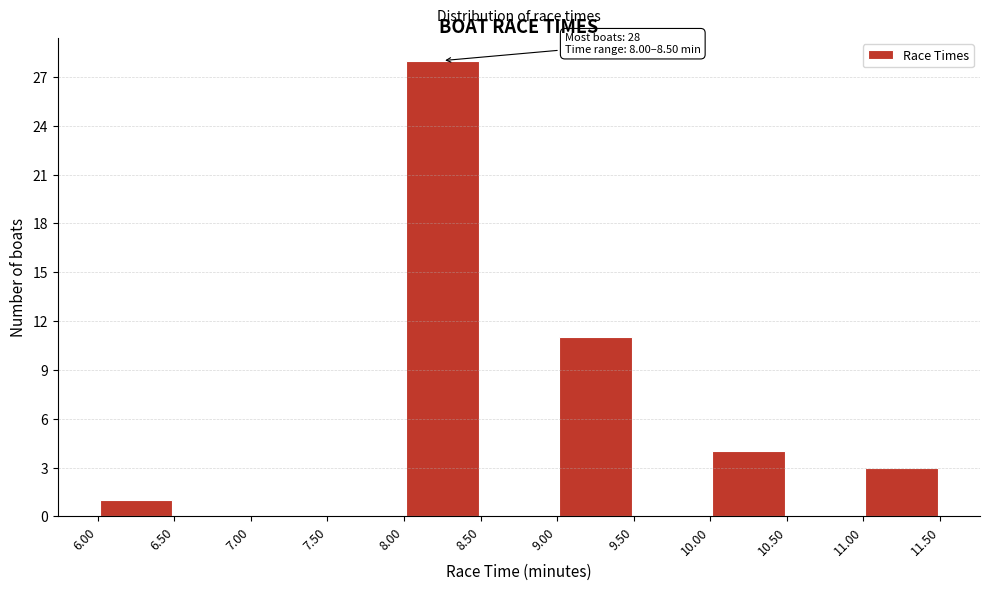

Which range on the x-axis has the tallest bar?

8.00 to 8.50